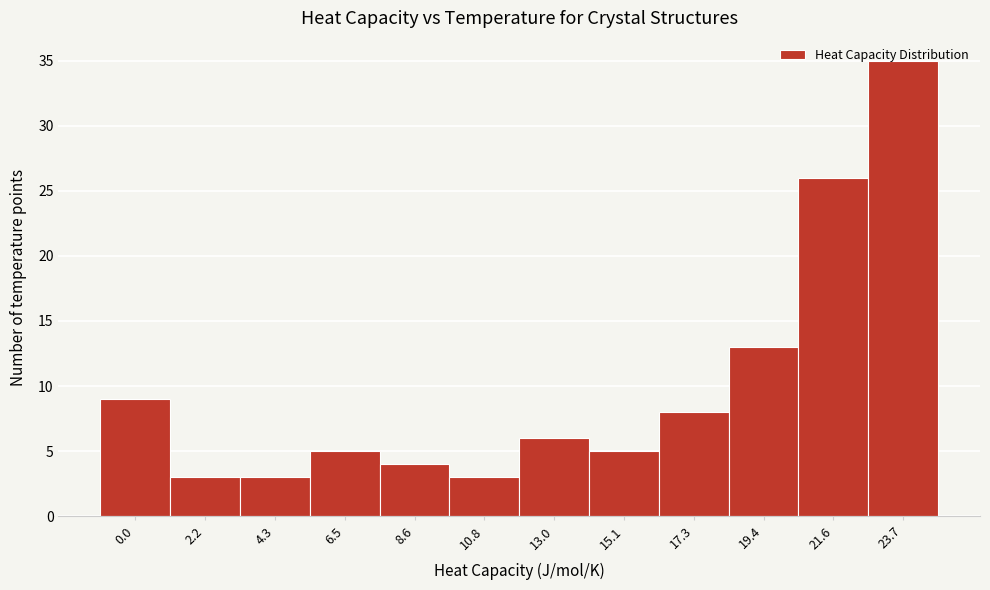

What is the maximum value shown in the chart?

35